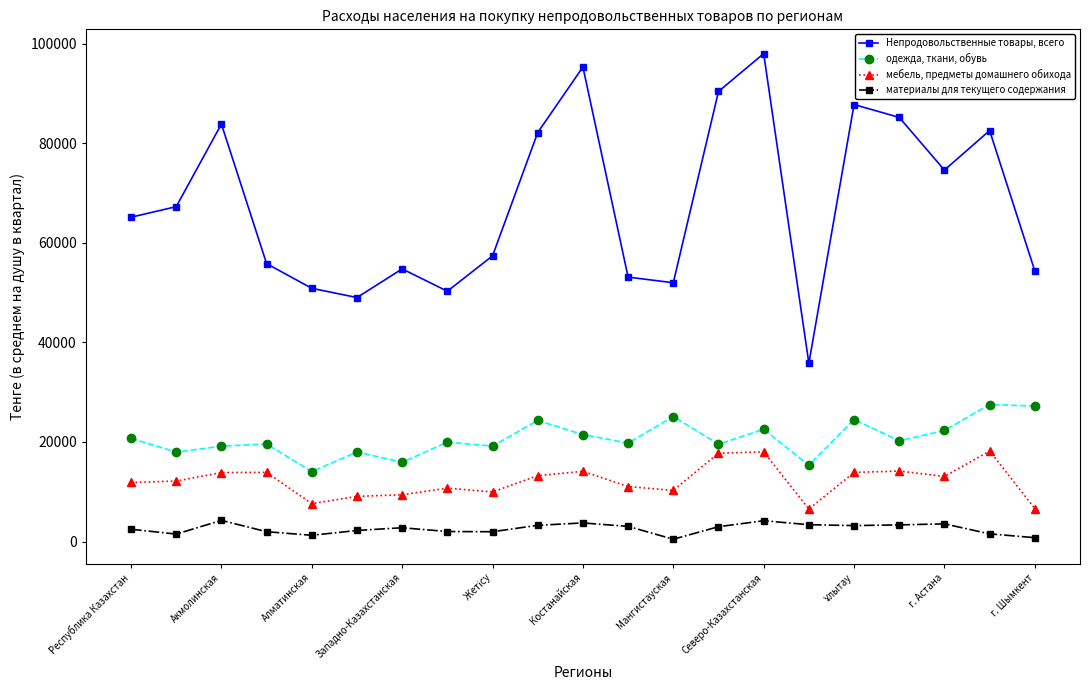

How many values in the мебель, предметы домашнего обихода series are below 12145?

10